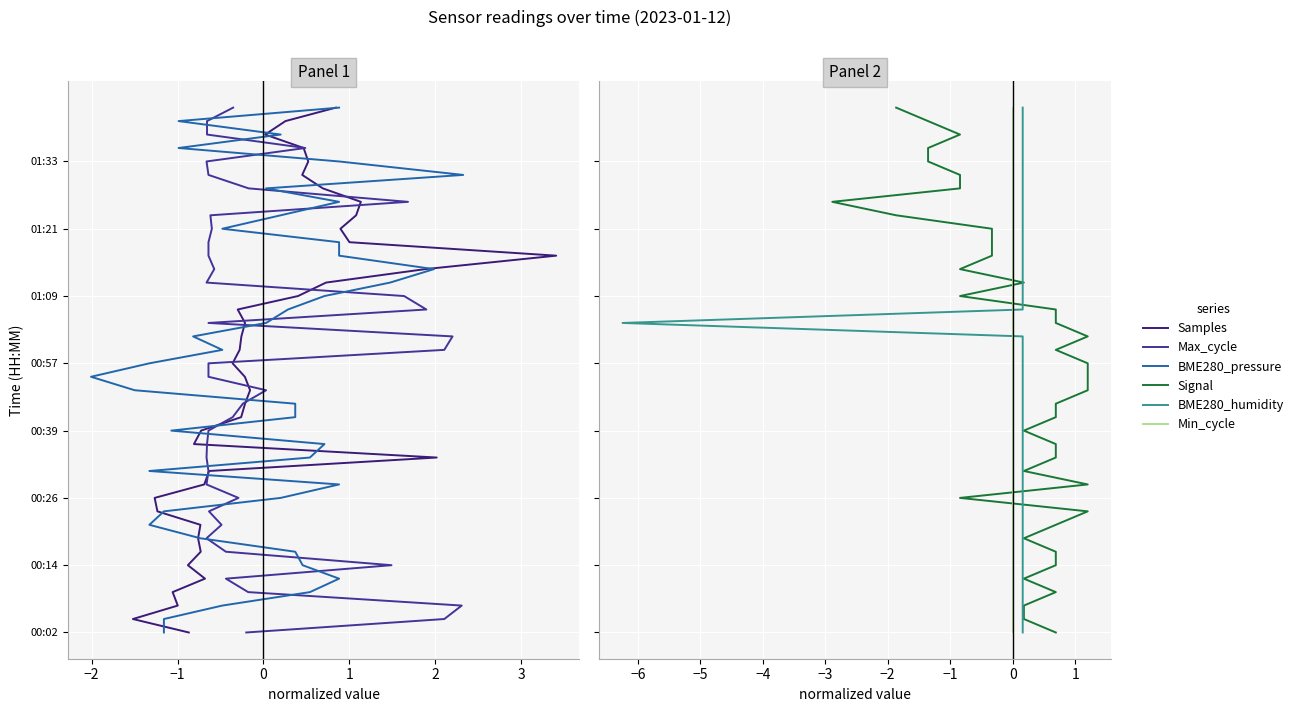

True or false: Samples and BME280_humidity intersect in this chart.

False